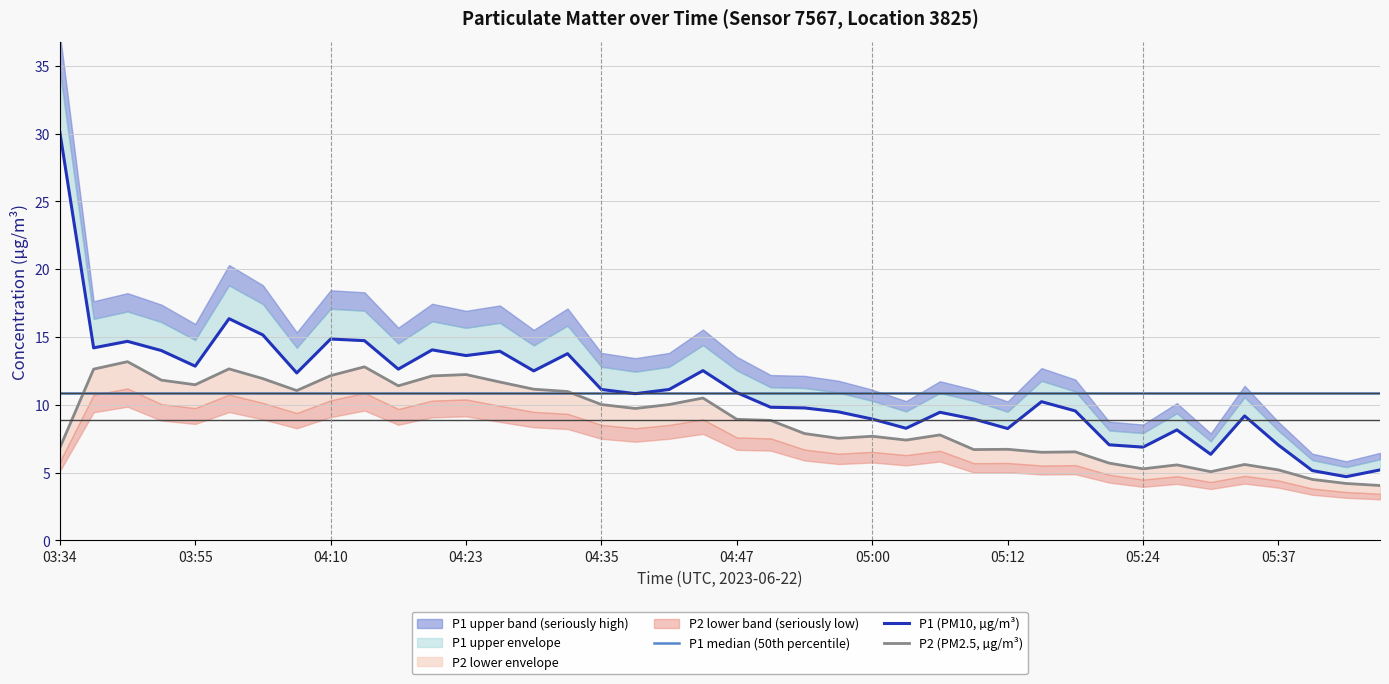

What is the total value across all series at 39?

20.1